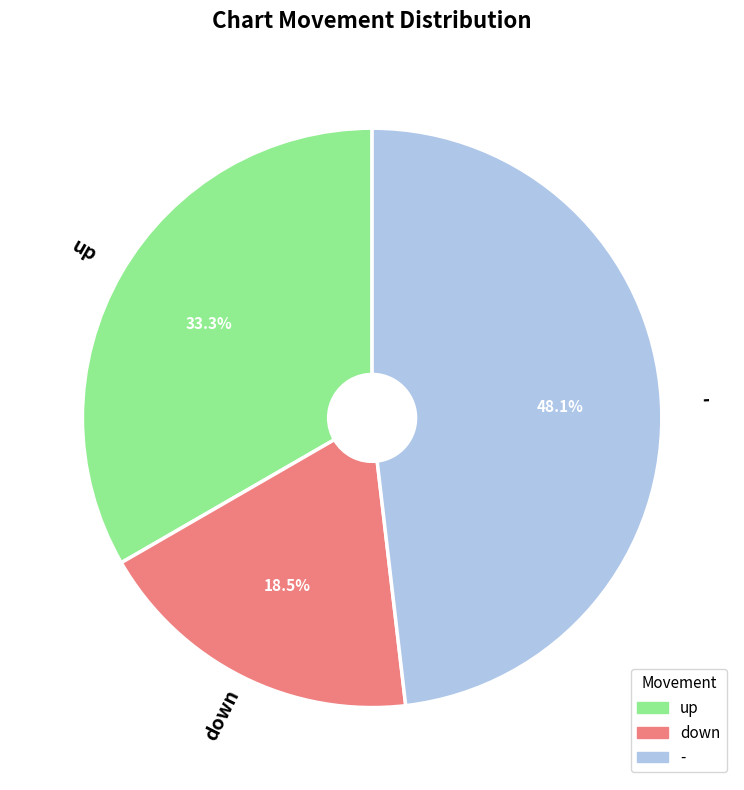

Rank the categories by value from highest to lowest.

-, up, down